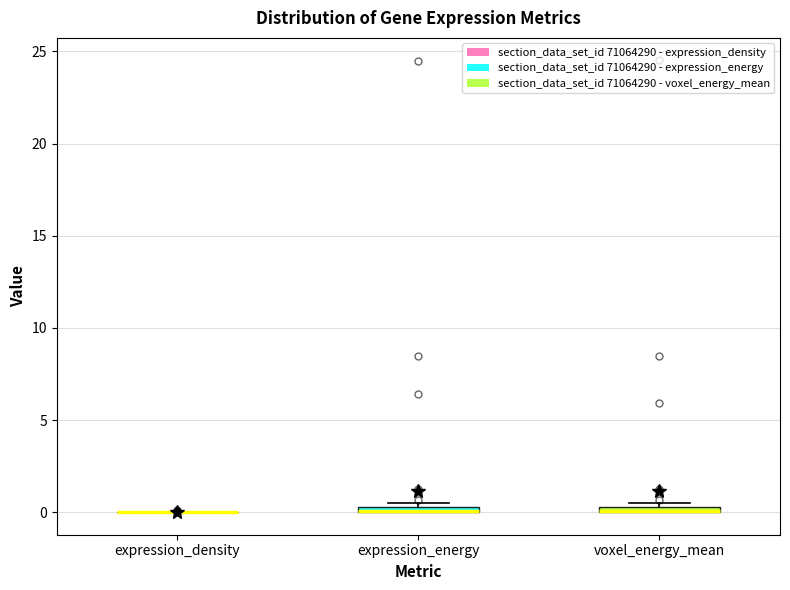

Where is the lower edge of the box for voxel_energy_mean on the y-axis? The values are not printed on the chart, so give them approximately, as read against the axis.

0.0